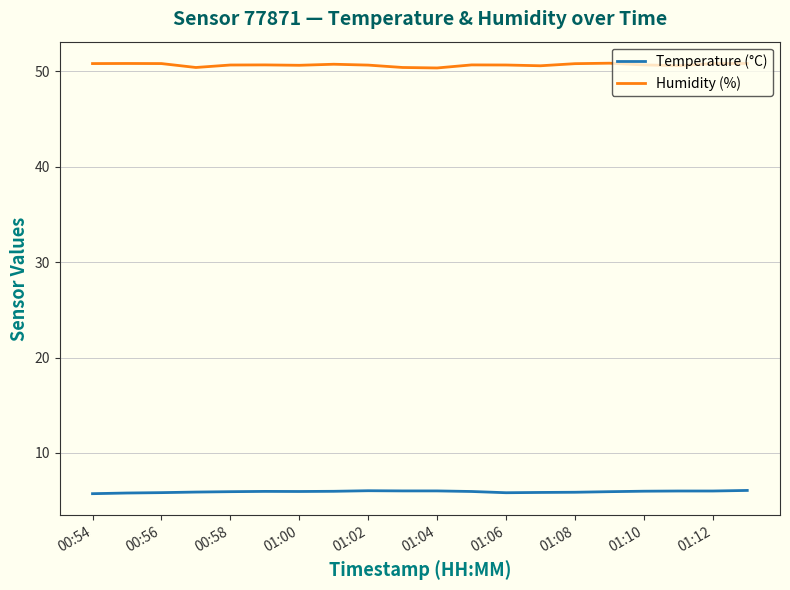

What is the greatest value displayed?

50.9